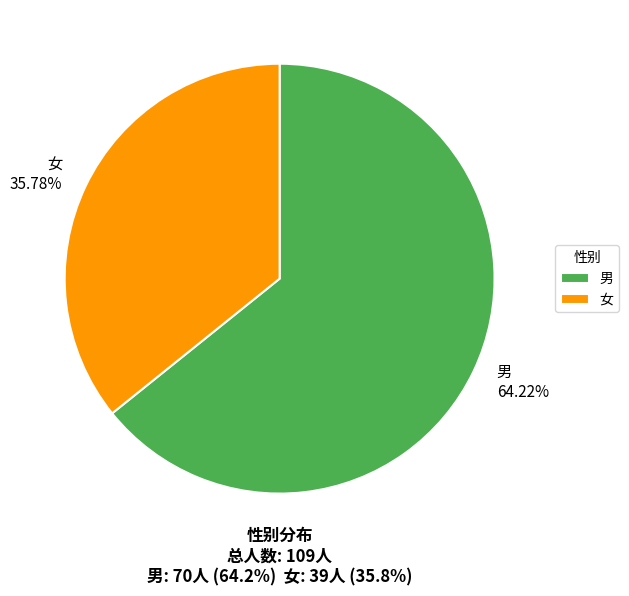

Does any single category account for the majority?

Yes